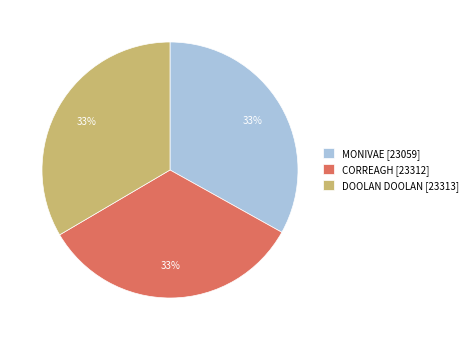

Is the sum of MONIVAE [23059] and CORREAGH [23312] greater than half?

Yes